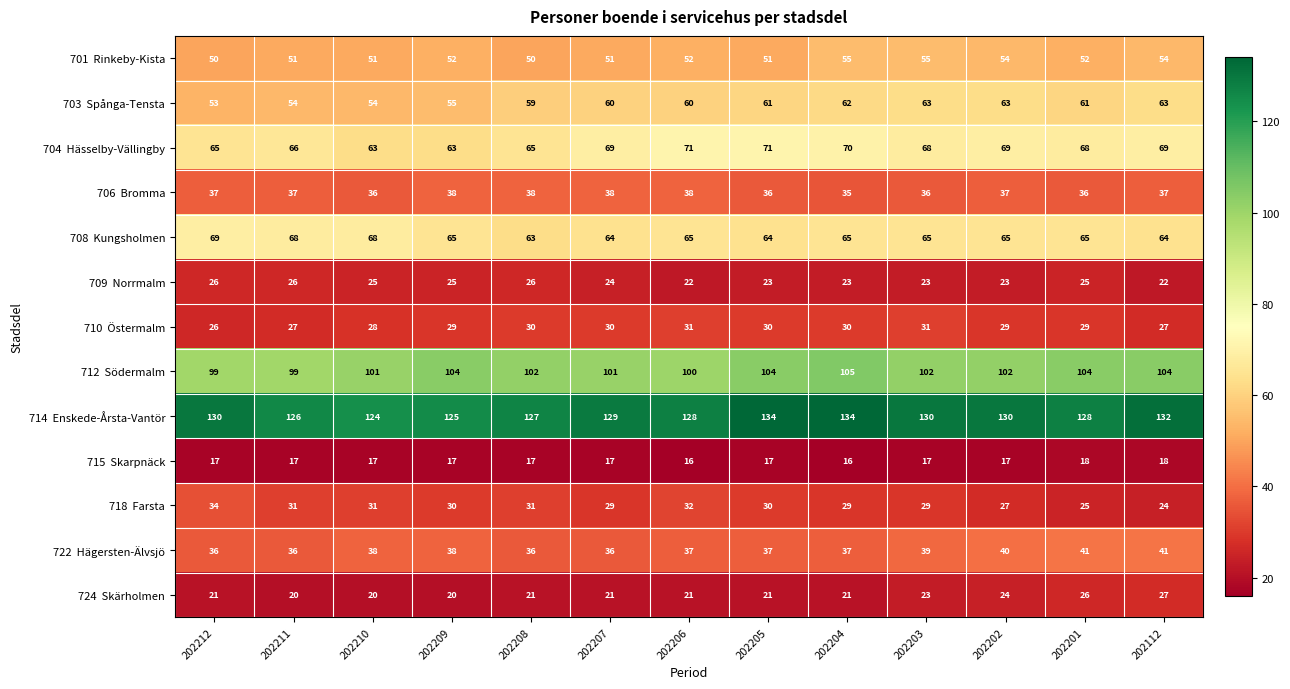

What is the total value across all series at 202206?

673